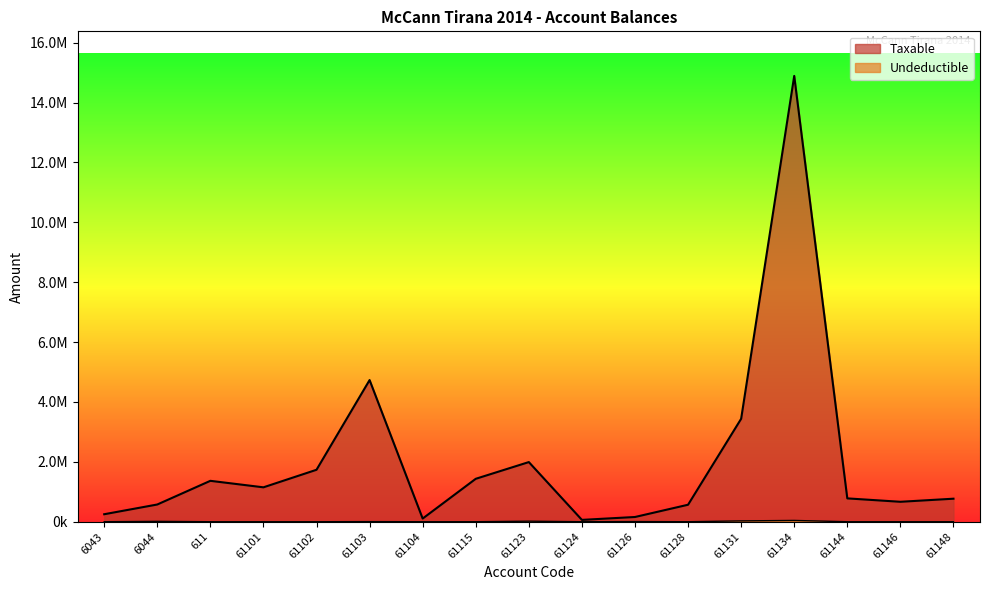

Reading left to right, what are all the values shown in this chart?

Taxable: 6043=250227.1	6044=575296.9	611=1366068.5	61101=1149043.7	61102=1735151.5	61103=4731146.9	61104=105900.0	61115=1433753.2	61123=1991862.2	61124=61813.2	61126=157990.0	61128=567460.5	61131=3437988.5	61134=14887859.8	61144=779642.1	61146=666085.5	61148=769080.9
Undeductible: 6043=0.0	6044=12822.0	611=0.0	61101=0.0	61102=0.0	61103=3920.0	61104=0.0	61115=250.0	61123=18500.0	61124=0.0	61126=5100.0	61128=0.0	61131=28000.0	61134=43299.0	61144=0.0	61146=0.0	61148=0.0